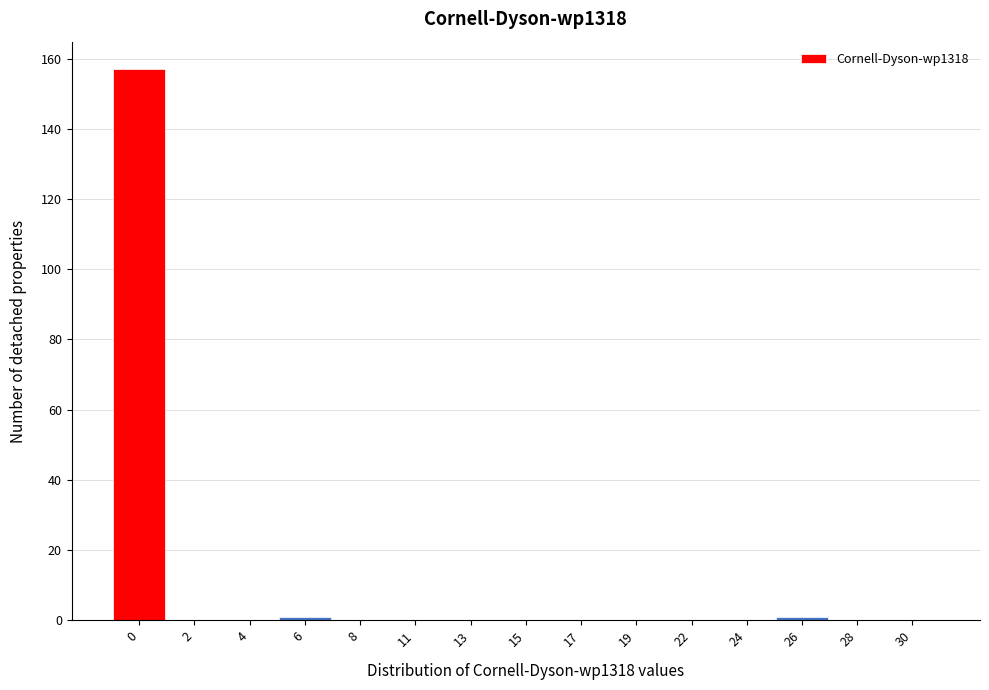

Reading left to right, what are all the values shown in this chart?

0=157	2=0	4=0	6=1	8=0	11=0	13=0	15=0	17=0	19=0	22=0	24=0	26=1	28=0	30=0